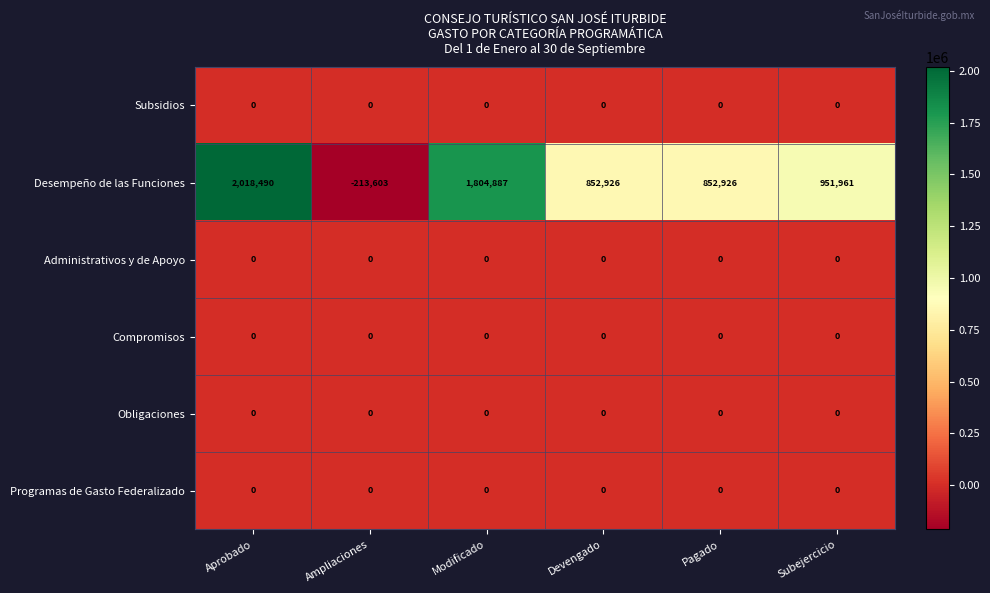

What is the total value across all series at Pagado?

852926